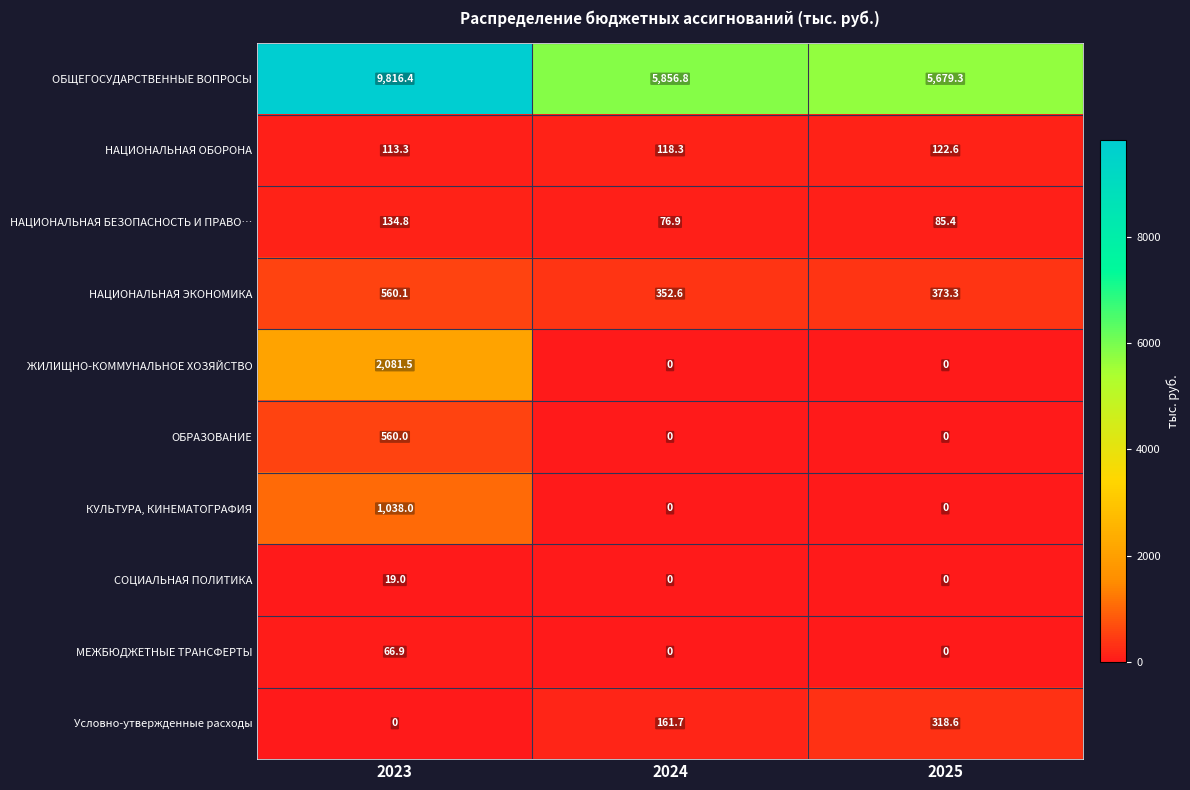

What is the difference between the highest and lowest values at 2024?

5856.8